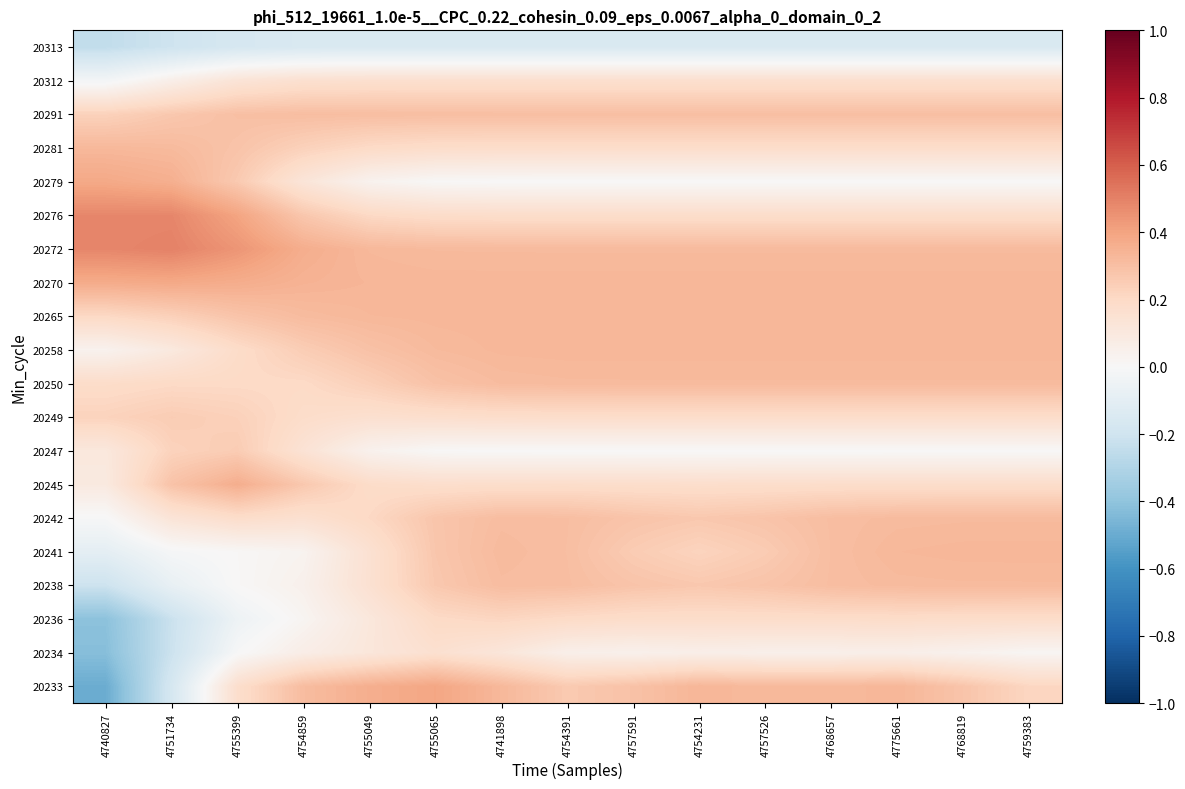

Reading left to right, transcribe all the data shown in this chart.

20233: 4740827=-0.5	4751734=-0.2	4755399=0.2	4754859=0.3	4755049=0.4	4755065=0.4	4741898=0.3	4754391=0.3	4757591=0.3	4754231=0.3	4757526=0.3	4768657=0.3	4775661=0.3	4768819=0.3	4759383=0.2
20234: 4740827=-0.4	4751734=-0.2	4755399=-0.0	4754859=0.1	4755049=0.1	4755065=0.2	4741898=0.1	4754391=0.1	4757591=0.0	4754231=0.1	4757526=0.1	4768657=0.1	4775661=0.1	4768819=0.0	4759383=0.0
20236: 4740827=-0.4	4751734=-0.2	4755399=-0.0	4754859=0.0	4755049=0.1	4755065=0.2	4741898=0.2	4754391=0.2	4757591=0.2	4754231=0.2	4757526=0.2	4768657=0.2	4775661=0.2	4768819=0.2	4759383=0.2
20238: 4740827=-0.2	4751734=-0.1	4755399=0.0	4754859=0.0	4755049=0.2	4755065=0.3	4741898=0.3	4754391=0.3	4757591=0.3	4754231=0.3	4757526=0.3	4768657=0.3	4775661=0.3	4768819=0.3	4759383=0.3
20241: 4740827=-0.1	4751734=-0.0	4755399=0.0	4754859=0.0	4755049=0.2	4755065=0.3	4741898=0.3	4754391=0.3	4757591=0.3	4754231=0.2	4757526=0.3	4768657=0.3	4775661=0.3	4768819=0.3	4759383=0.3
20242: 4740827=-0.0	4751734=0.1	4755399=0.2	4754859=0.2	4755049=0.2	4755065=0.3	4741898=0.3	4754391=0.3	4757591=0.3	4754231=0.3	4757526=0.3	4768657=0.3	4775661=0.3	4768819=0.3	4759383=0.3
20245: 4740827=0.1	4751734=0.3	4755399=0.4	4754859=0.3	4755049=0.2	4755065=0.2	4741898=0.2	4754391=0.2	4757591=0.2	4754231=0.2	4757526=0.2	4768657=0.2	4775661=0.2	4768819=0.2	4759383=0.2
20247: 4740827=0.1	4751734=0.2	4755399=0.3	4754859=0.1	4755049=0.0	4755065=0.0	4741898=0.0	4754391=0.0	4757591=0.0	4754231=0.0	4757526=0.0	4768657=0.0	4775661=0.0	4768819=0.0	4759383=0.0
20249: 4740827=0.2	4751734=0.3	4755399=0.2	4754859=0.2	4755049=0.2	4755065=0.2	4741898=0.2	4754391=0.2	4757591=0.2	4754231=0.2	4757526=0.2	4768657=0.2	4775661=0.2	4768819=0.2	4759383=0.2
20250: 4740827=0.2	4751734=0.2	4755399=0.2	4754859=0.2	4755049=0.2	4755065=0.3	4741898=0.3	4754391=0.3	4757591=0.3	4754231=0.3	4757526=0.3	4768657=0.3	4775661=0.3	4768819=0.3	4759383=0.3
20258: 4740827=0.0	4751734=0.1	4755399=0.2	4754859=0.2	4755049=0.3	4755065=0.3	4741898=0.3	4754391=0.3	4757591=0.3	4754231=0.3	4757526=0.3	4768657=0.3	4775661=0.3	4768819=0.3	4759383=0.3
20265: 4740827=0.2	4751734=0.2	4755399=0.3	4754859=0.3	4755049=0.3	4755065=0.3	4741898=0.3	4754391=0.3	4757591=0.3	4754231=0.3	4757526=0.3	4768657=0.3	4775661=0.3	4768819=0.3	4759383=0.3
20270: 4740827=0.4	4751734=0.4	4755399=0.4	4754859=0.3	4755049=0.3	4755065=0.3	4741898=0.3	4754391=0.3	4757591=0.3	4754231=0.3	4757526=0.3	4768657=0.3	4775661=0.3	4768819=0.3	4759383=0.3
20272: 4740827=0.5	4751734=0.5	4755399=0.4	4754859=0.4	4755049=0.3	4755065=0.3	4741898=0.3	4754391=0.3	4757591=0.3	4754231=0.3	4757526=0.3	4768657=0.3	4775661=0.3	4768819=0.3	4759383=0.3
20276: 4740827=0.5	4751734=0.5	4755399=0.4	4754859=0.3	4755049=0.2	4755065=0.2	4741898=0.2	4754391=0.2	4757591=0.2	4754231=0.2	4757526=0.2	4768657=0.2	4775661=0.2	4768819=0.2	4759383=0.2
20279: 4740827=0.4	4751734=0.4	4755399=0.3	4754859=0.1	4755049=0.0	4755065=0.0	4741898=0.0	4754391=0.0	4757591=0.0	4754231=0.0	4757526=0.0	4768657=0.0	4775661=0.0	4768819=0.0	4759383=0.0
20281: 4740827=0.3	4751734=0.3	4755399=0.3	4754859=0.2	4755049=0.2	4755065=0.2	4741898=0.2	4754391=0.2	4757591=0.2	4754231=0.2	4757526=0.2	4768657=0.2	4775661=0.2	4768819=0.2	4759383=0.2
20291: 4740827=0.2	4751734=0.3	4755399=0.3	4754859=0.3	4755049=0.3	4755065=0.3	4741898=0.3	4754391=0.3	4757591=0.3	4754231=0.3	4757526=0.3	4768657=0.3	4775661=0.3	4768819=0.3	4759383=0.3
20312: 4740827=-0.0	4751734=0.1	4755399=0.1	4754859=0.2	4755049=0.2	4755065=0.2	4741898=0.2	4754391=0.2	4757591=0.2	4754231=0.2	4757526=0.2	4768657=0.2	4775661=0.2	4768819=0.2	4759383=0.2
20313: 4740827=-0.2	4751734=-0.2	4755399=-0.2	4754859=-0.2	4755049=-0.2	4755065=-0.2	4741898=-0.2	4754391=-0.2	4757591=-0.2	4754231=-0.2	4757526=-0.2	4768657=-0.2	4775661=-0.2	4768819=-0.2	4759383=-0.2